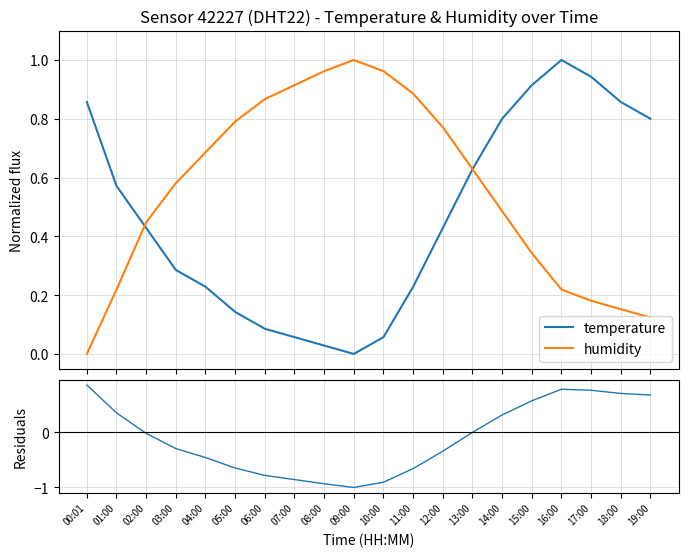

At which category does temperature reach its first local valley?

09:00